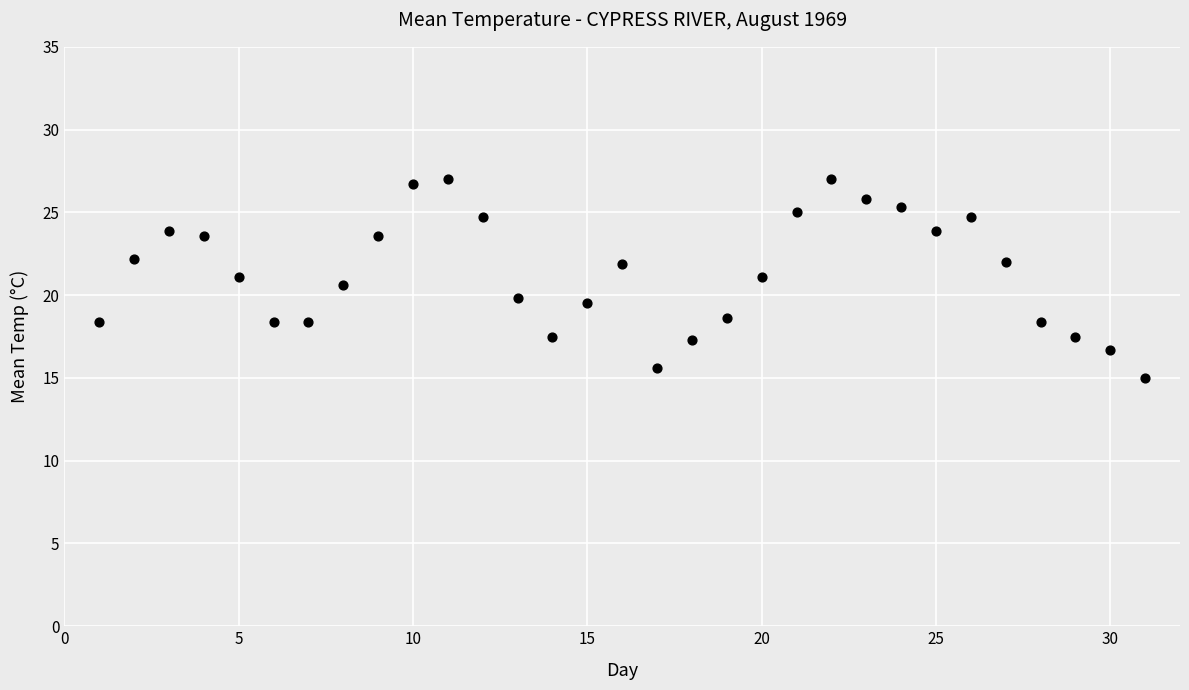

What is the range of Y values (max minus min)?

12.0